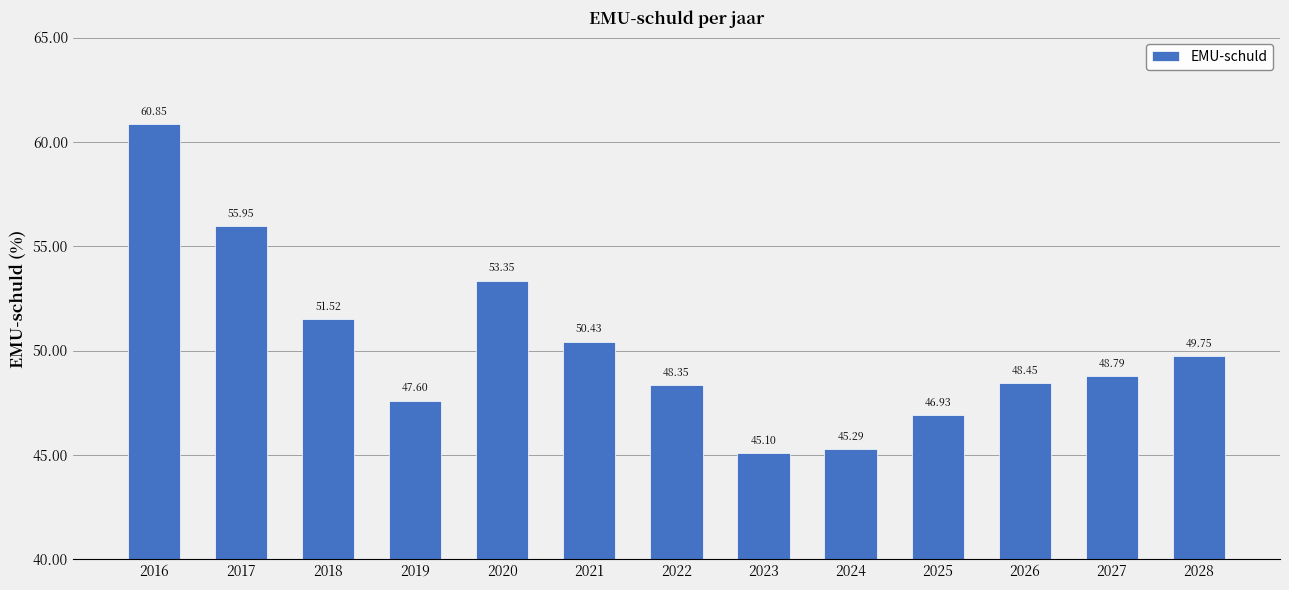

What is the change in value from 2016 to 2021?

-10.4